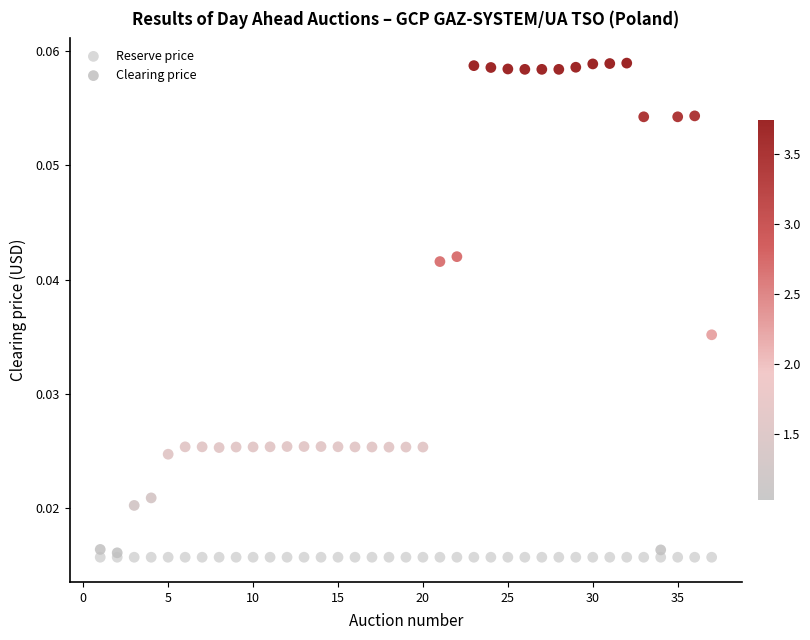

Which series has the largest Y range (max minus min)?

Clearing price